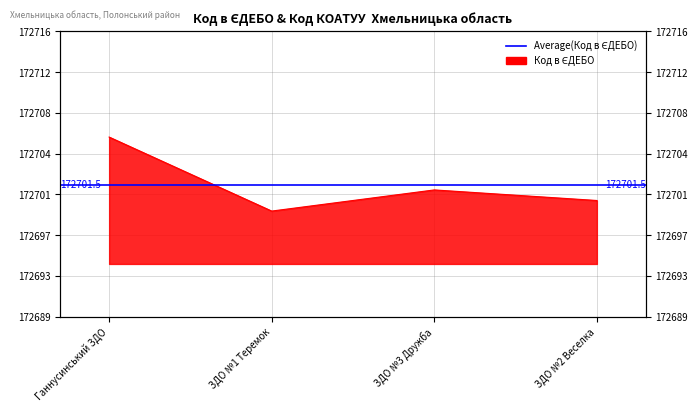

Reading left to right, transcribe all the data shown in this chart.

Ганнусинський ЗДО=172706	ЗДО №1 Теремок=172699	ЗДО №3 Дружба=172701	ЗДО №2 Веселка=172700